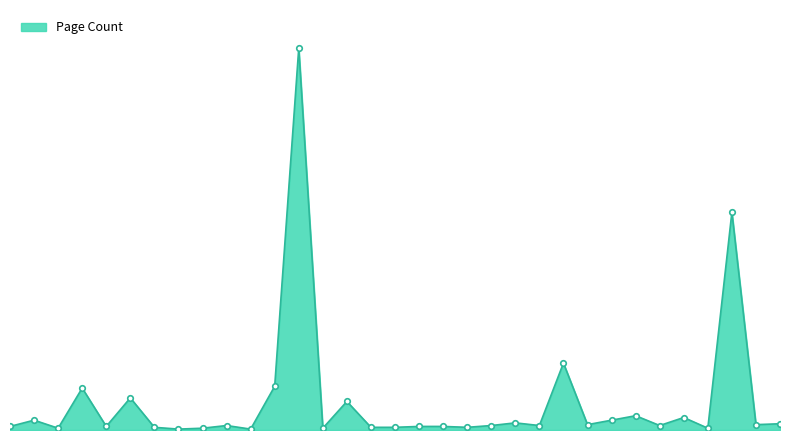

What is the smallest value displayed?

1